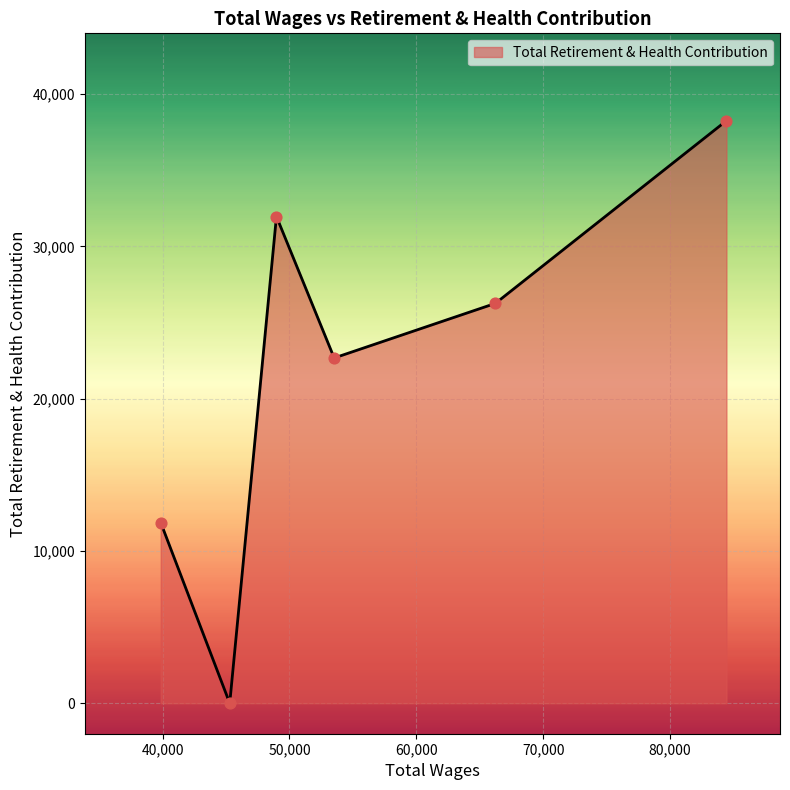

What is the maximum value shown in the chart?

38255